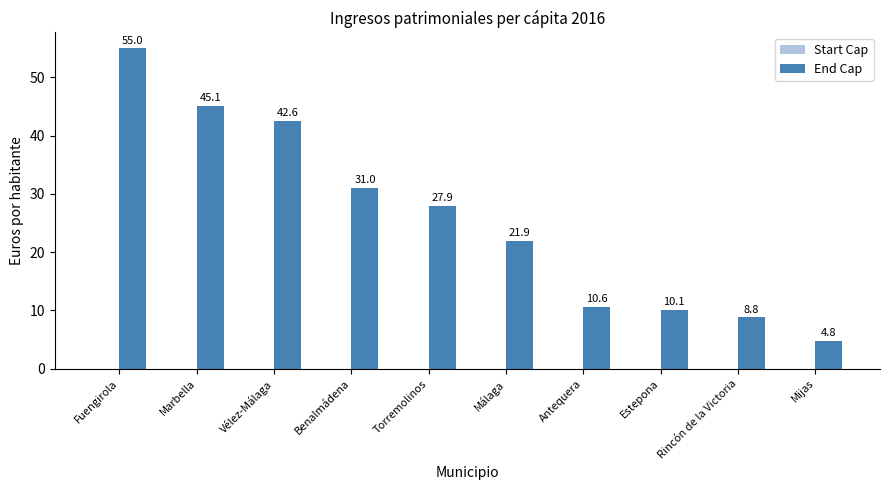

Reading right to left, what are all the values shown in this chart?

Mijas=4.8	Rincón de la Victoria=8.8	Estepona=10.1	Antequera=10.6	Málaga=21.9	Torremolinos=27.9	Benalmádena=31.0	Vélez-Málaga=42.6	Marbella=45.1	Fuengirola=55.0